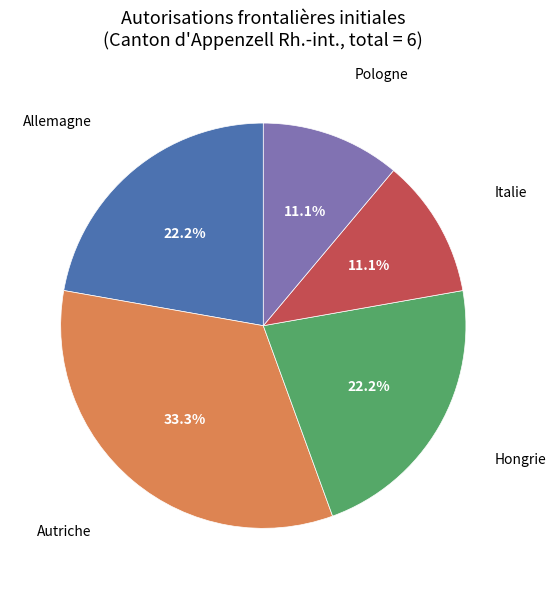

Is there a majority slice in this chart?

No